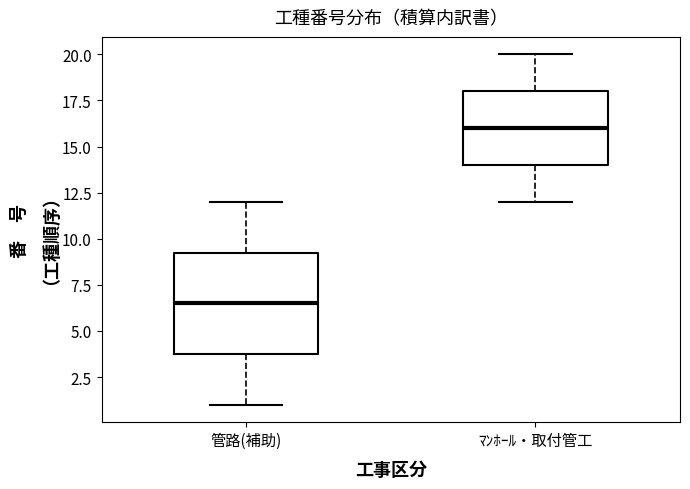

Which box is the tallest, from its lower edge to its upper edge?

管路(補助)